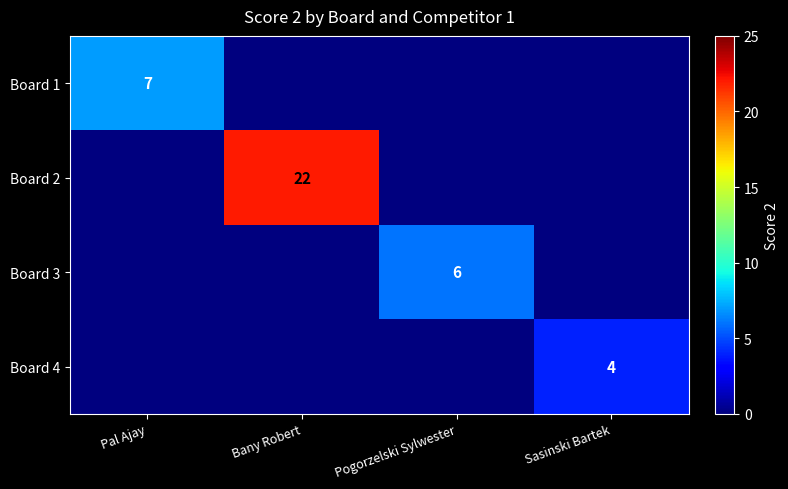

True or false: Board 1 has a value of 7 at Pal Ajay.

True